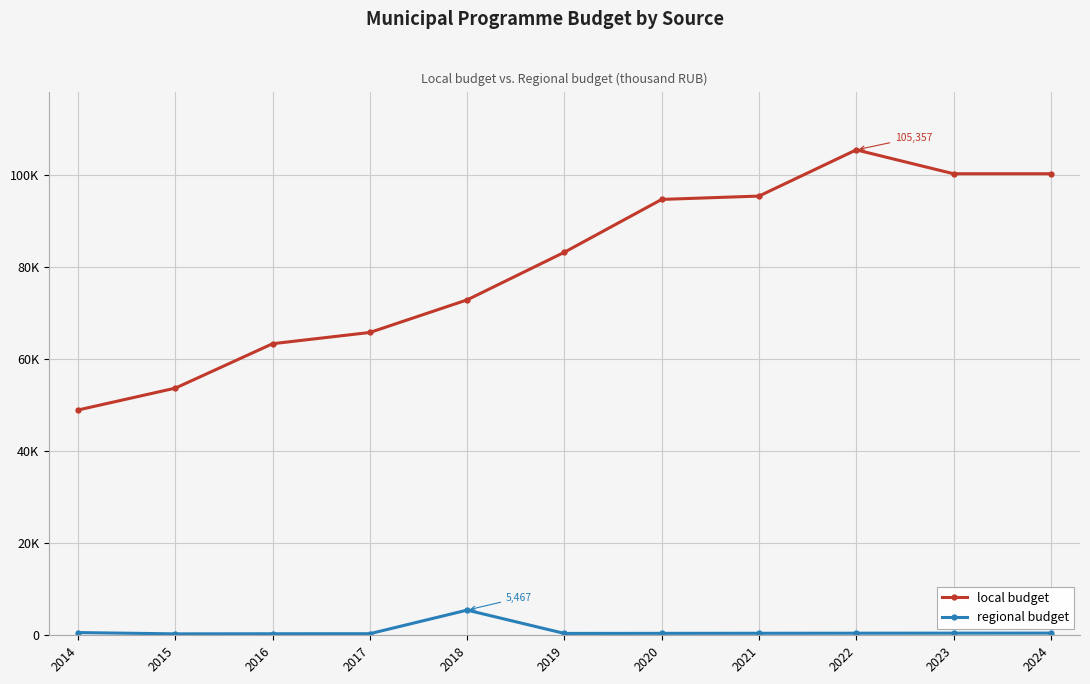

Does the chart have visible grid lines?

Yes